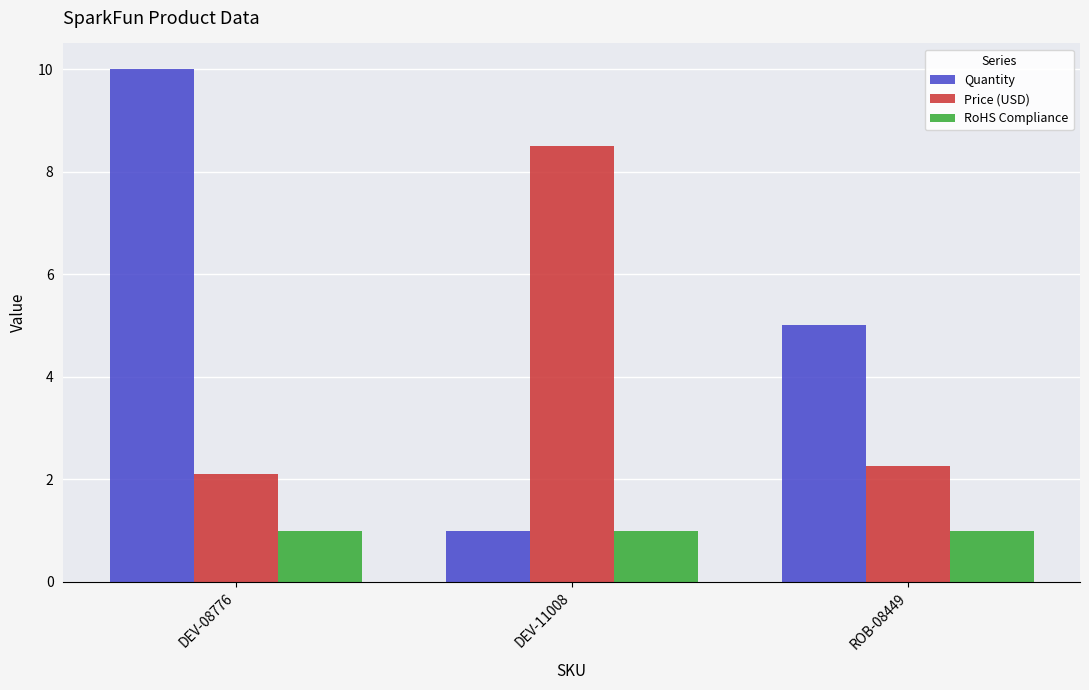

At which label does Quantity reach its minimum?

DEV-11008